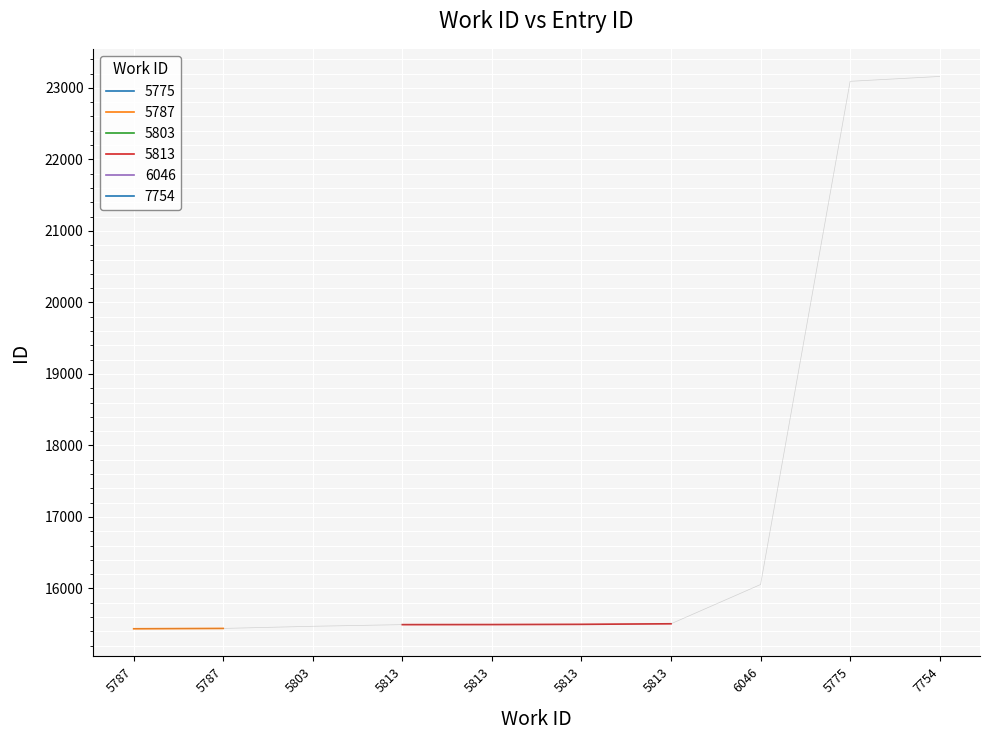

What is the sum of the values at 5803 and 7754?

38631